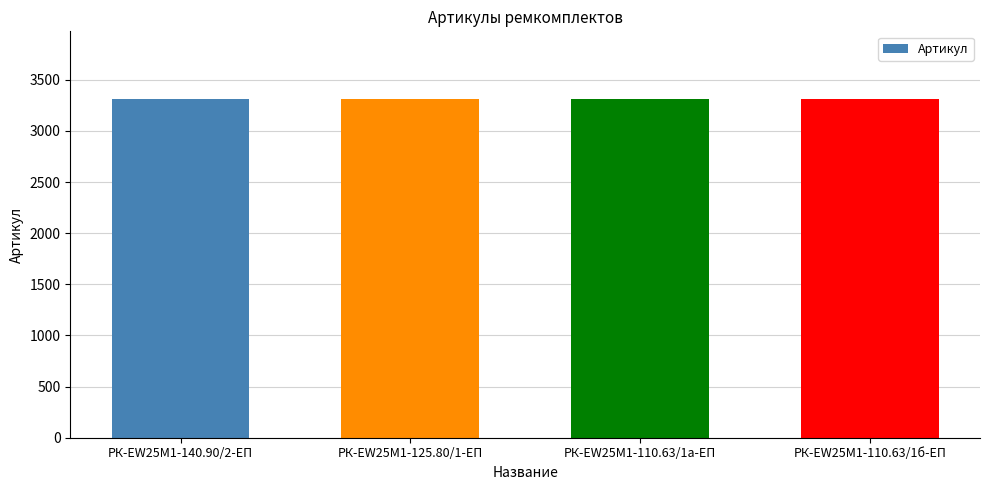

What is the value of the 4th bar from the left?

3311